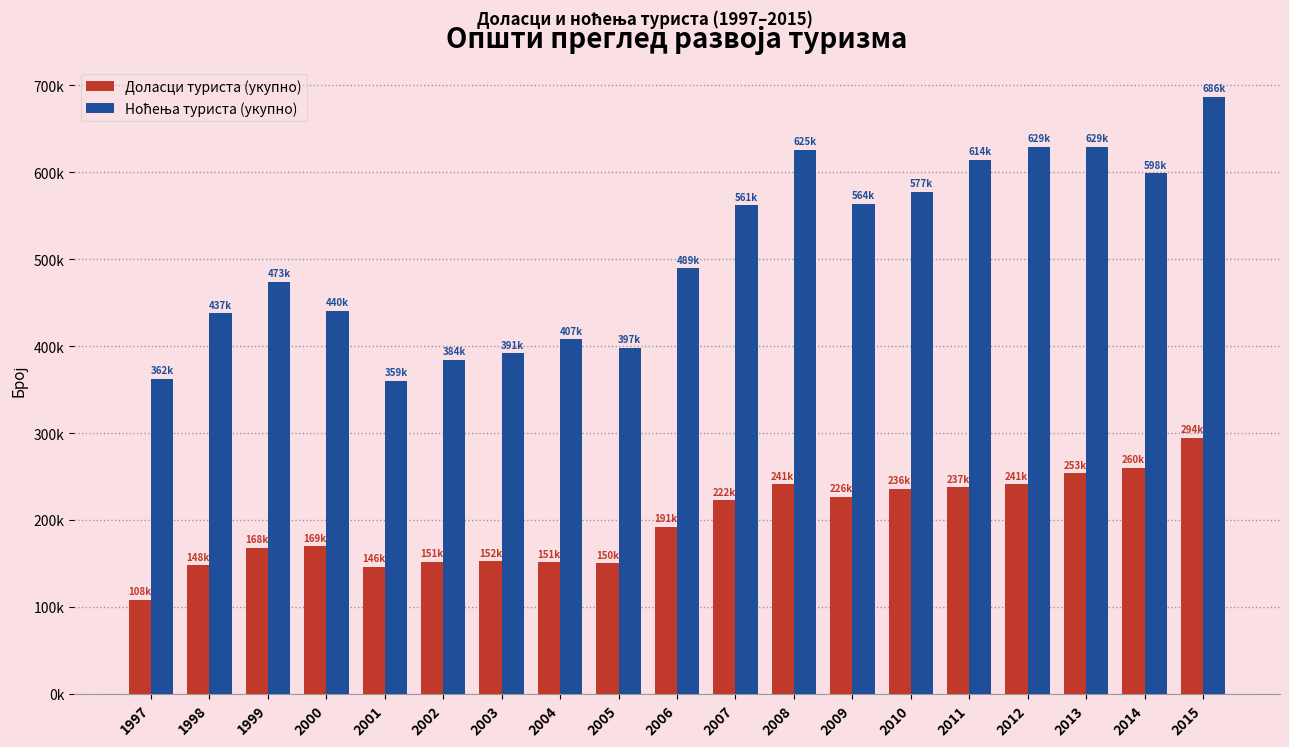

Which series has the largest range (max minus min)?

Ноћења туриста (укупно)